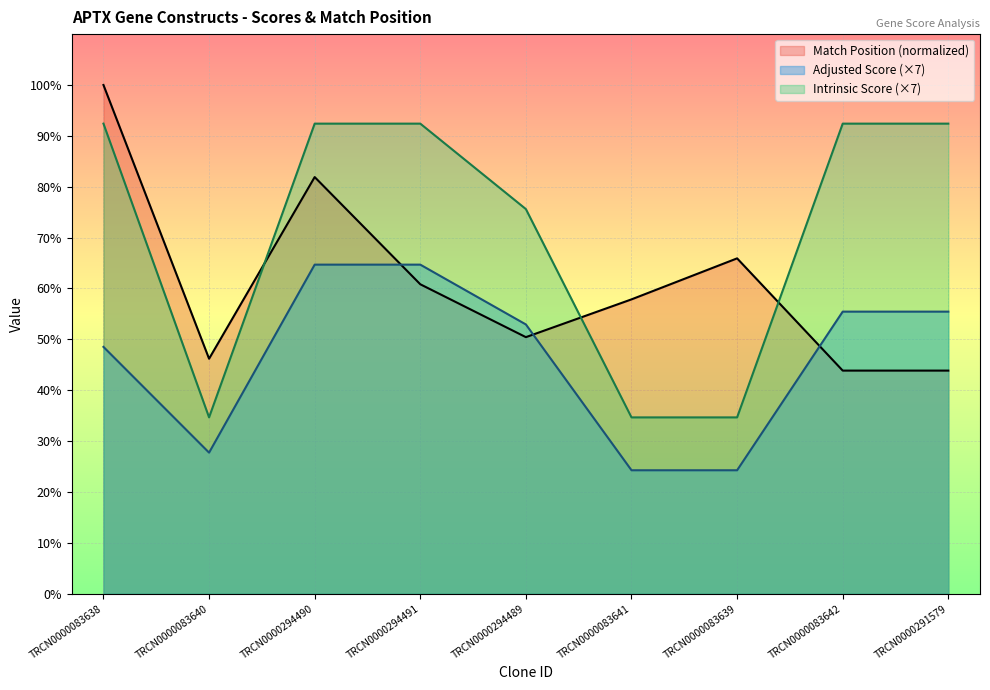

What is the difference between the second highest and minimum values in the Match Position series?

38.0